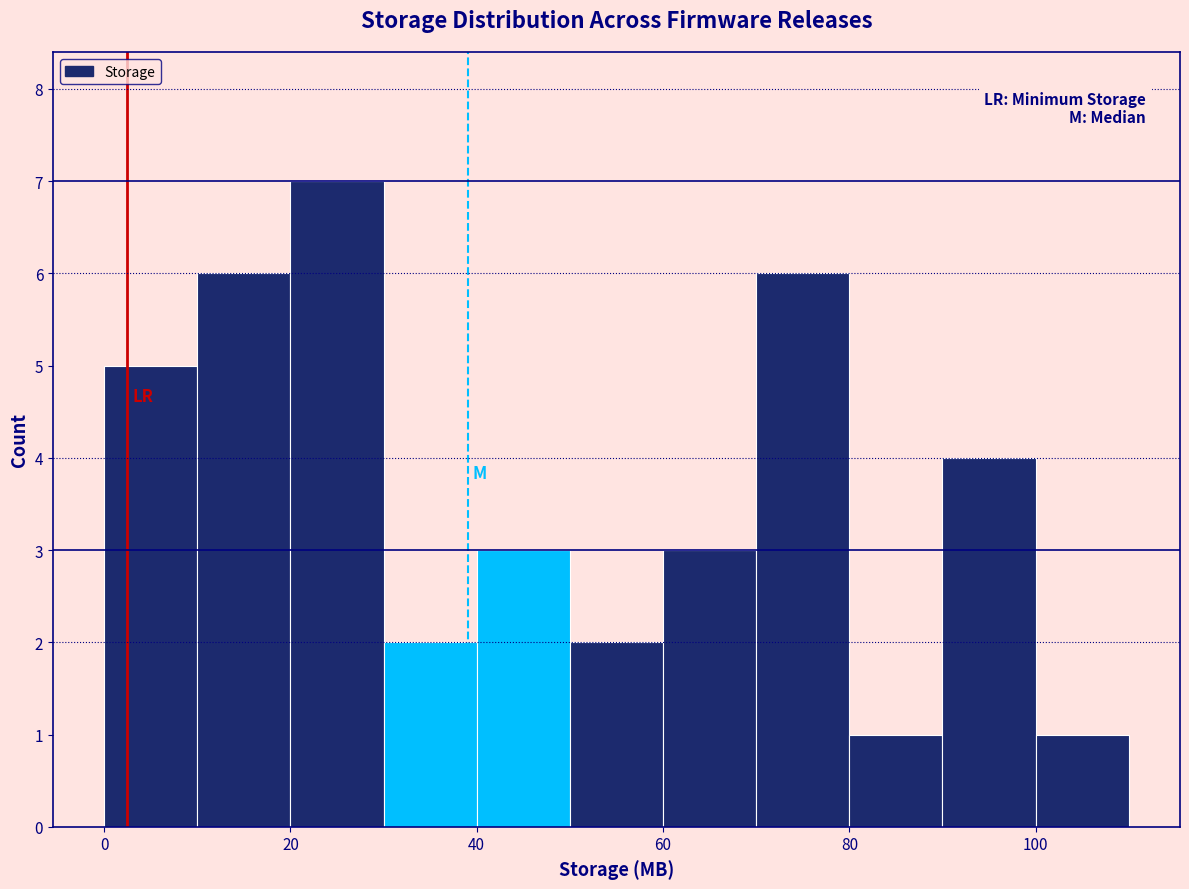

Reading left to right, list every bar in this chart as the range it spans on the x-axis followed by its height. The values are not printed on the chart, so give them approximately, as read against the axis.

0 to 10: 5
10 to 20: 6
20 to 30: 7
30 to 40: 2
40 to 50: 3
50 to 60: 2
60 to 70: 3
70 to 80: 6
80 to 90: 1
90 to 100: 4
100 to 110: 1